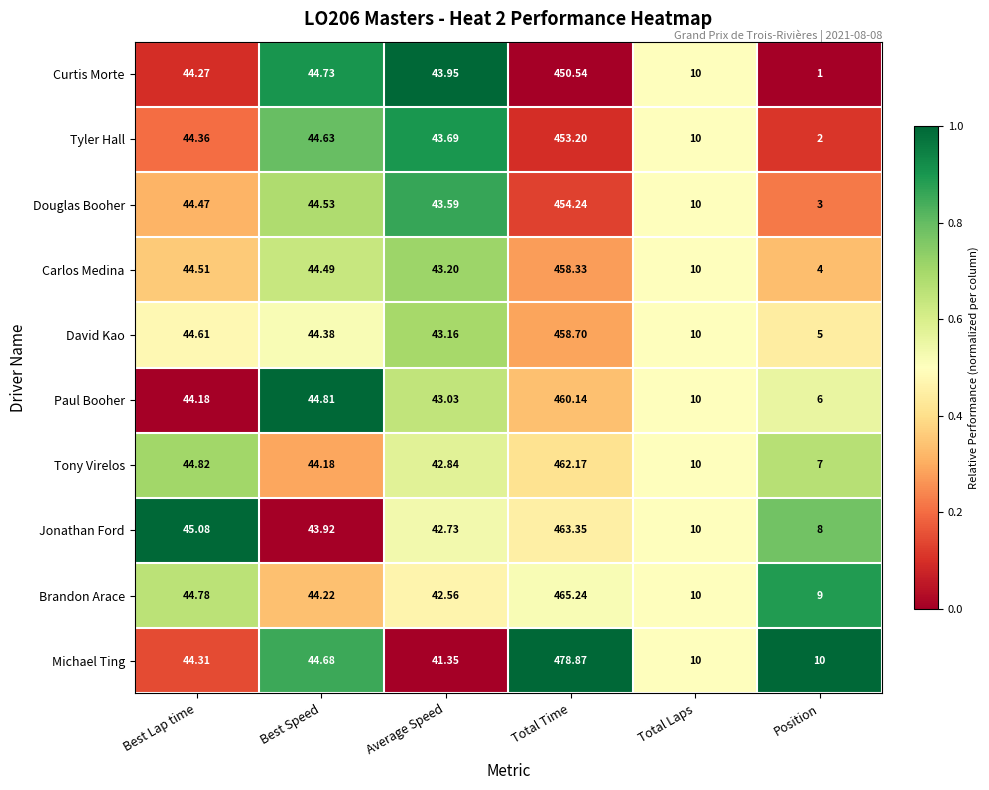

At which category is the sum across all series the highest?

Total Time